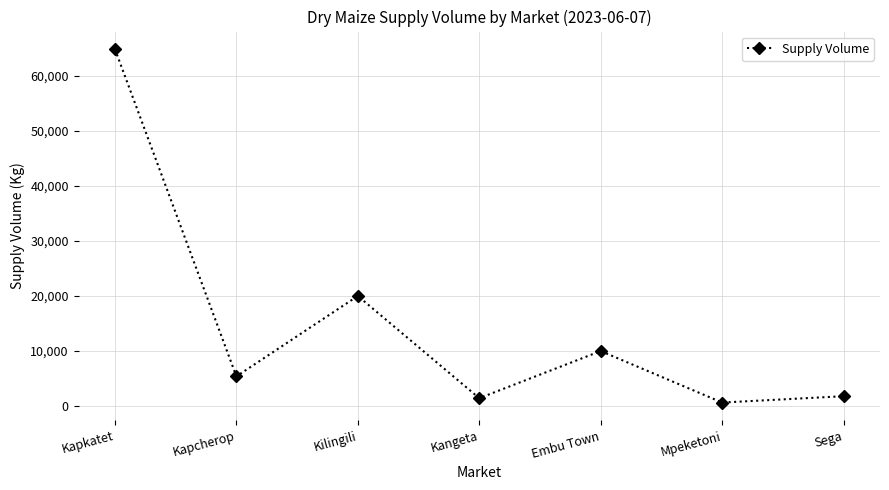

What is the average value?

14870